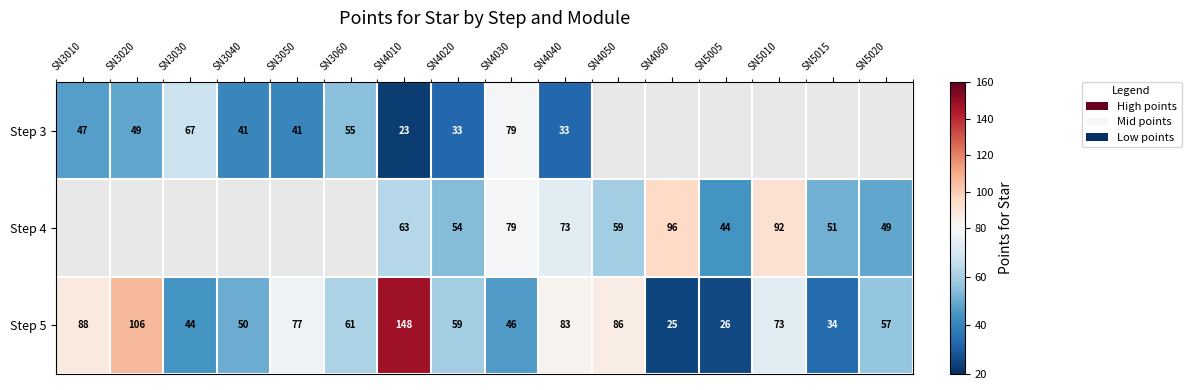

What is the average value of the Step 5 series?

66